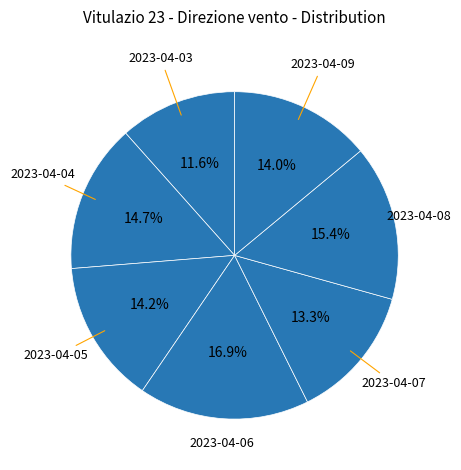

Count the number of slices in the pie.

7